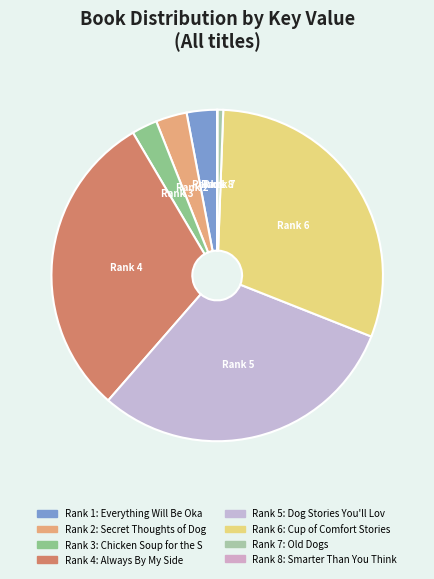

Is there a majority slice in this chart?

No